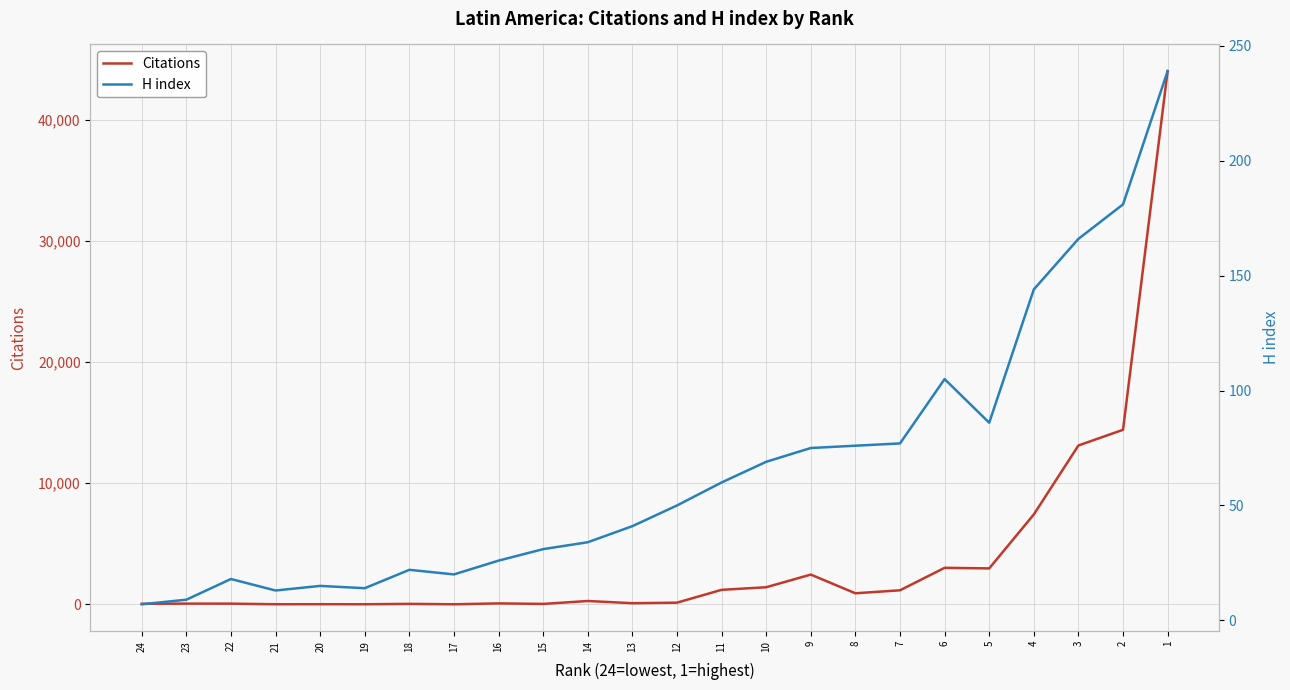

True or false: H index and Citations cross at least once.

True